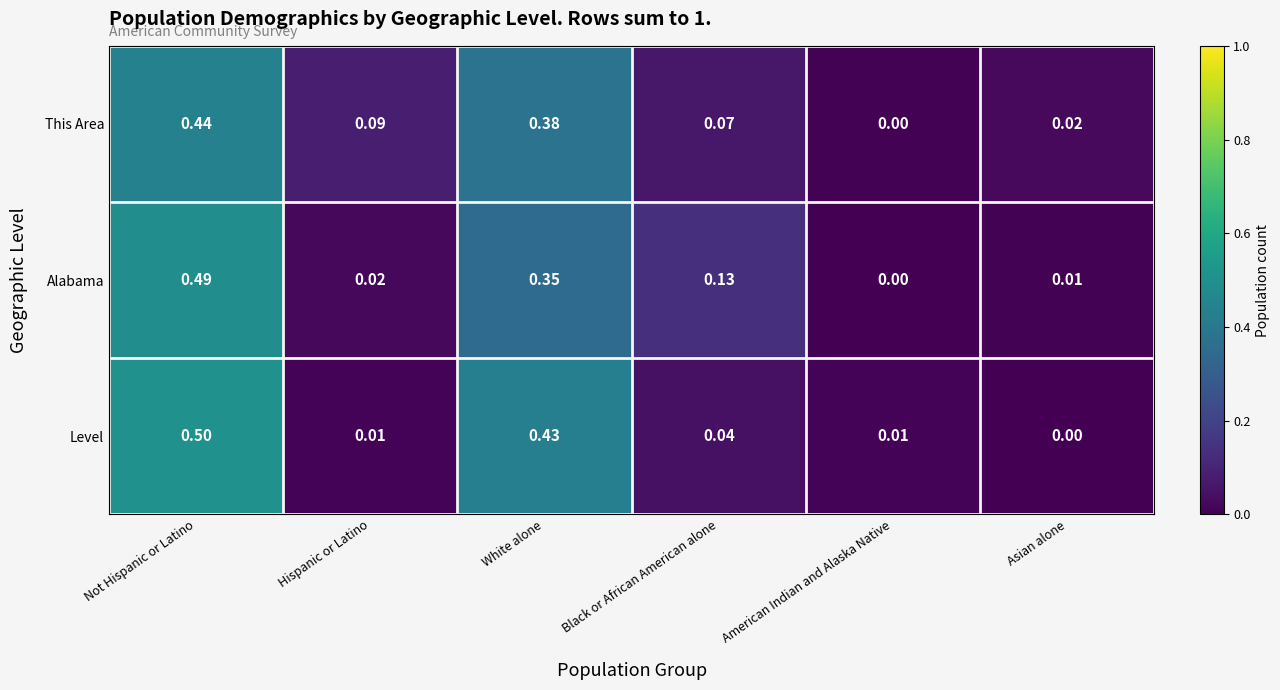

At which label does Level reach its minimum?

Asian alone